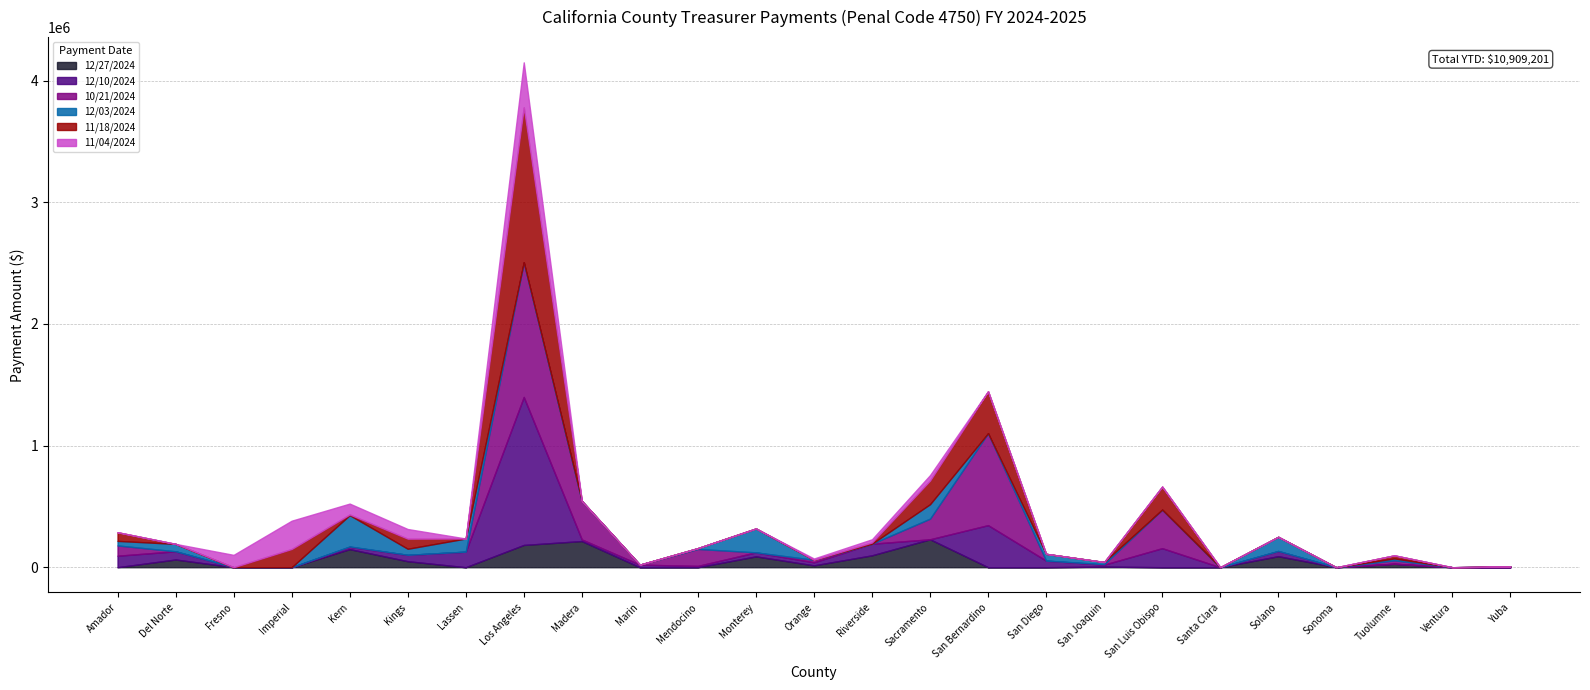

Which series changed the most between Fresno and San Joaquin?

11/04/2024